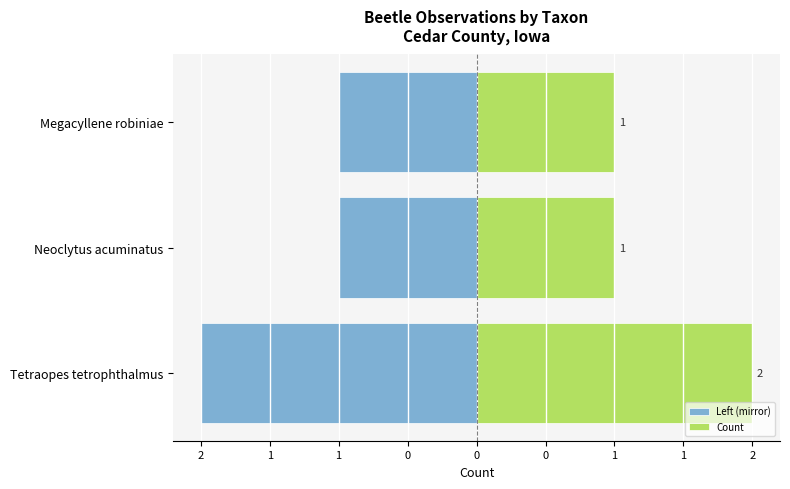

What is the spread (max minus min) of values at 2?

4